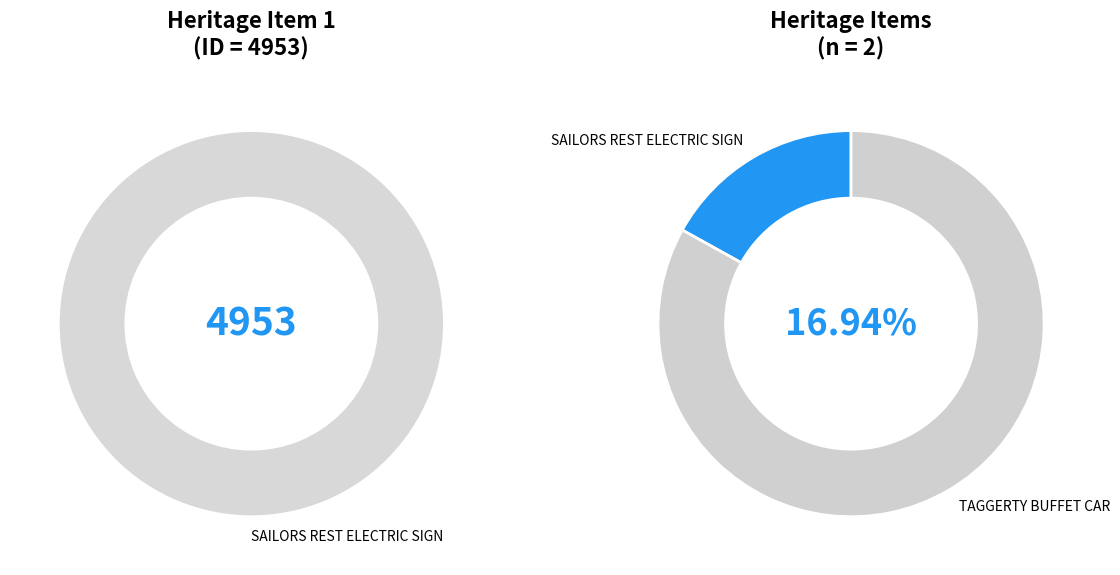

What percentage do TAGGERTY BUFFET CAR and SAILORS REST ELECTRIC SIGN together represent?

100.0%